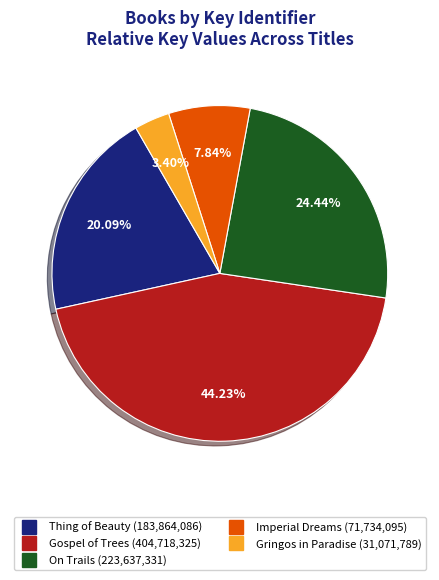

Which category has the biggest portion of the pie?

Gospel of Trees